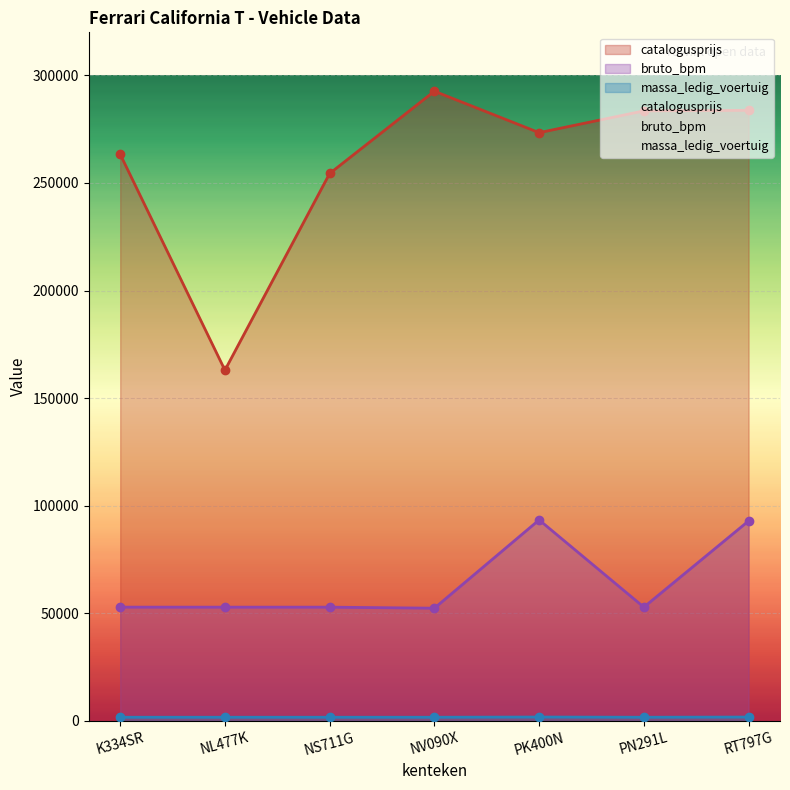

The massa_ledig_voertuig series shows 1745 at PN291L. True or false?

True